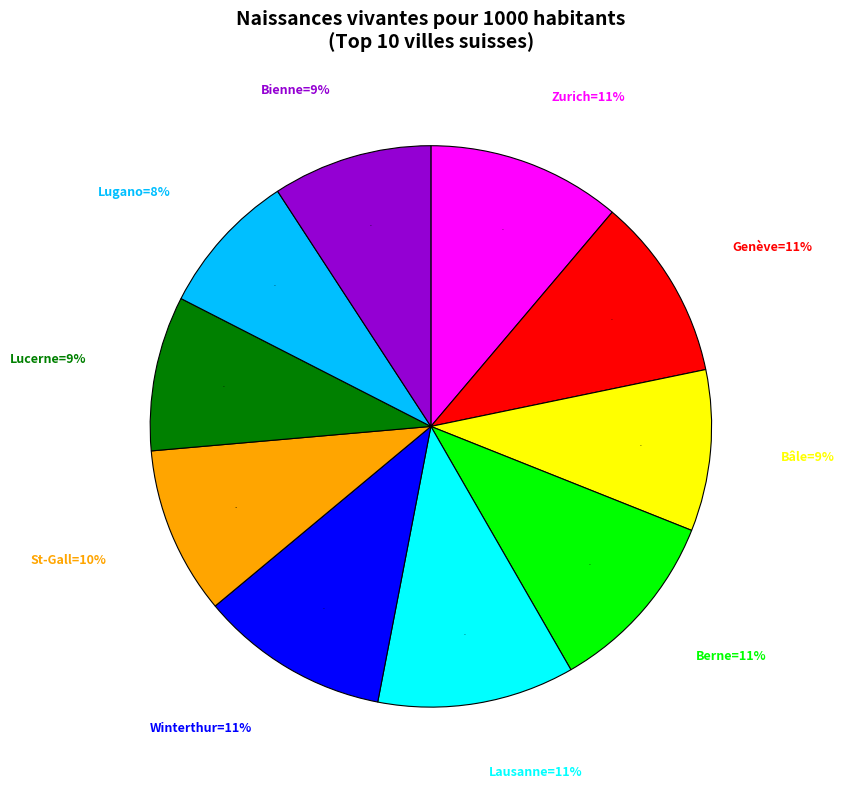

What is the ratio of the value at Zurich to the value at Lugano?

1.4